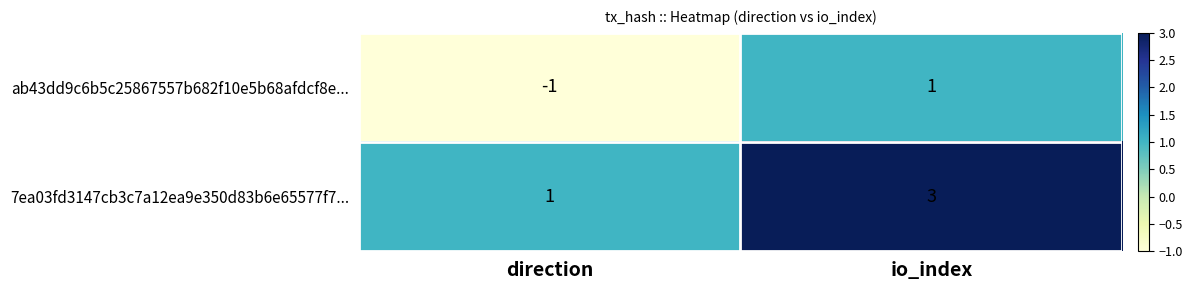

What is the approximate value of 7ea03fd3147cb3c7a12ea9e350d83b6e65577f7... at io_index?

3